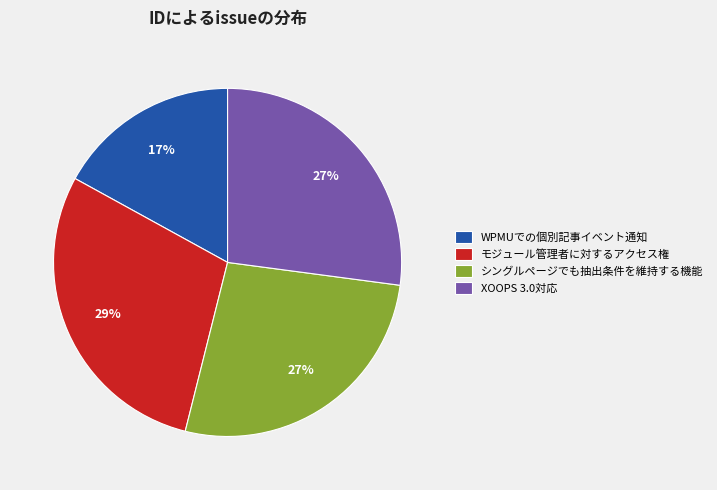

To the nearest percent, what is the difference between the largest and smallest slice percentages?

12%